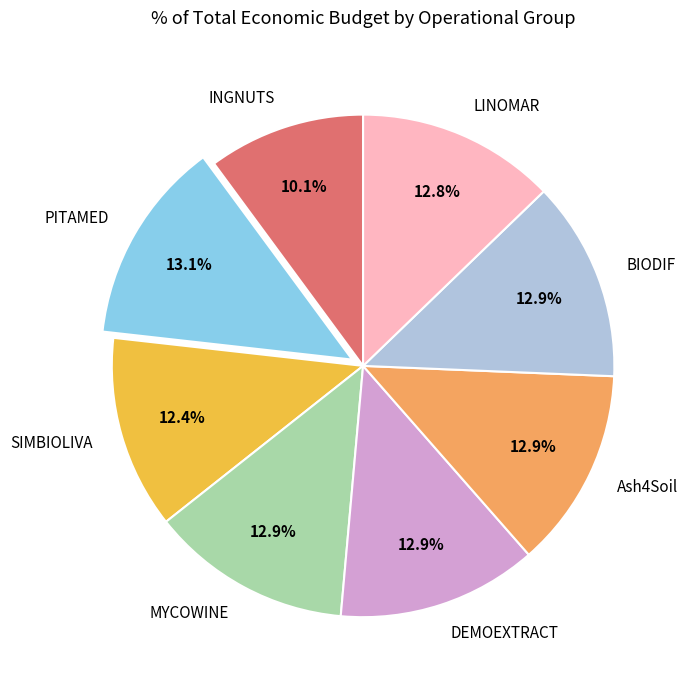

Is there any slice that represents more than half of the pie?

No